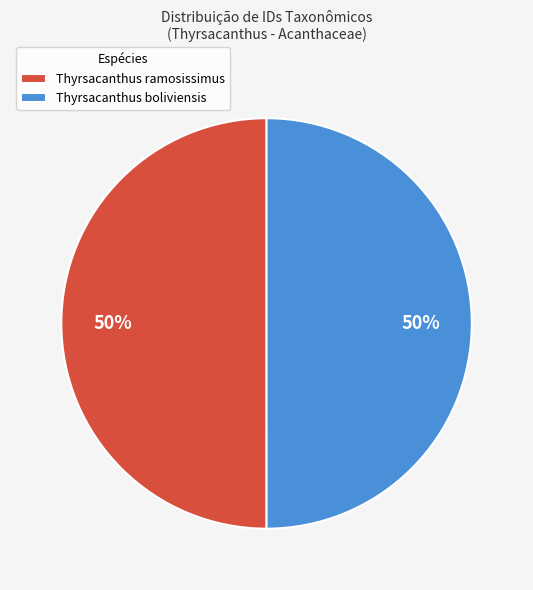

Count the number of slices in the pie.

2